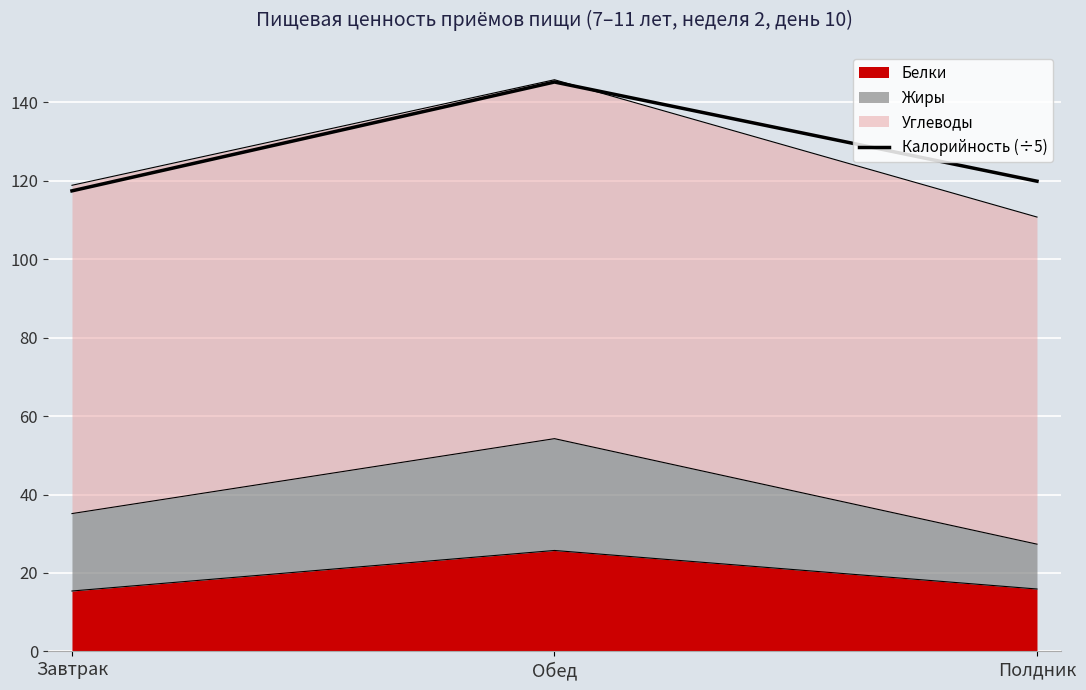

At which label does the data first exceed 119?

Обед